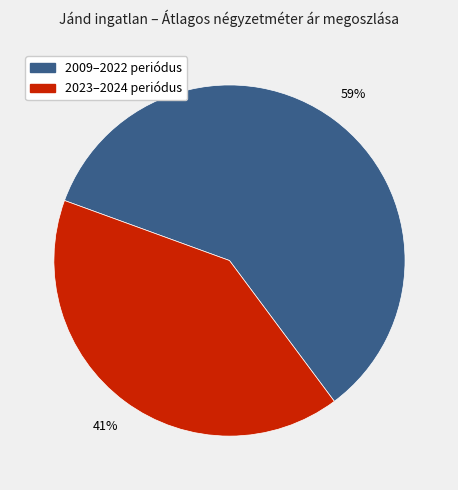

To the nearest percent, what is the average slice percentage?

50%